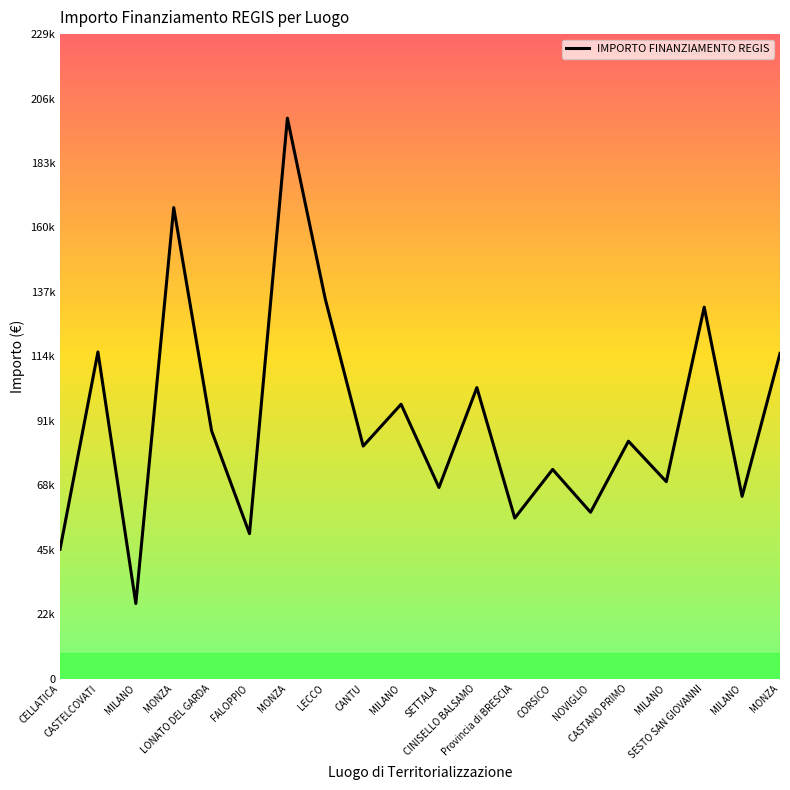

What is the maximum value shown in the chart?

199567.7